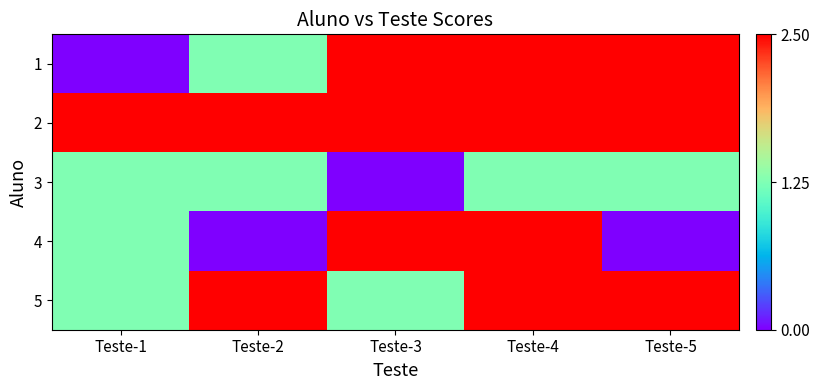

Which label corresponds to the smallest value in the chart?

Teste-1